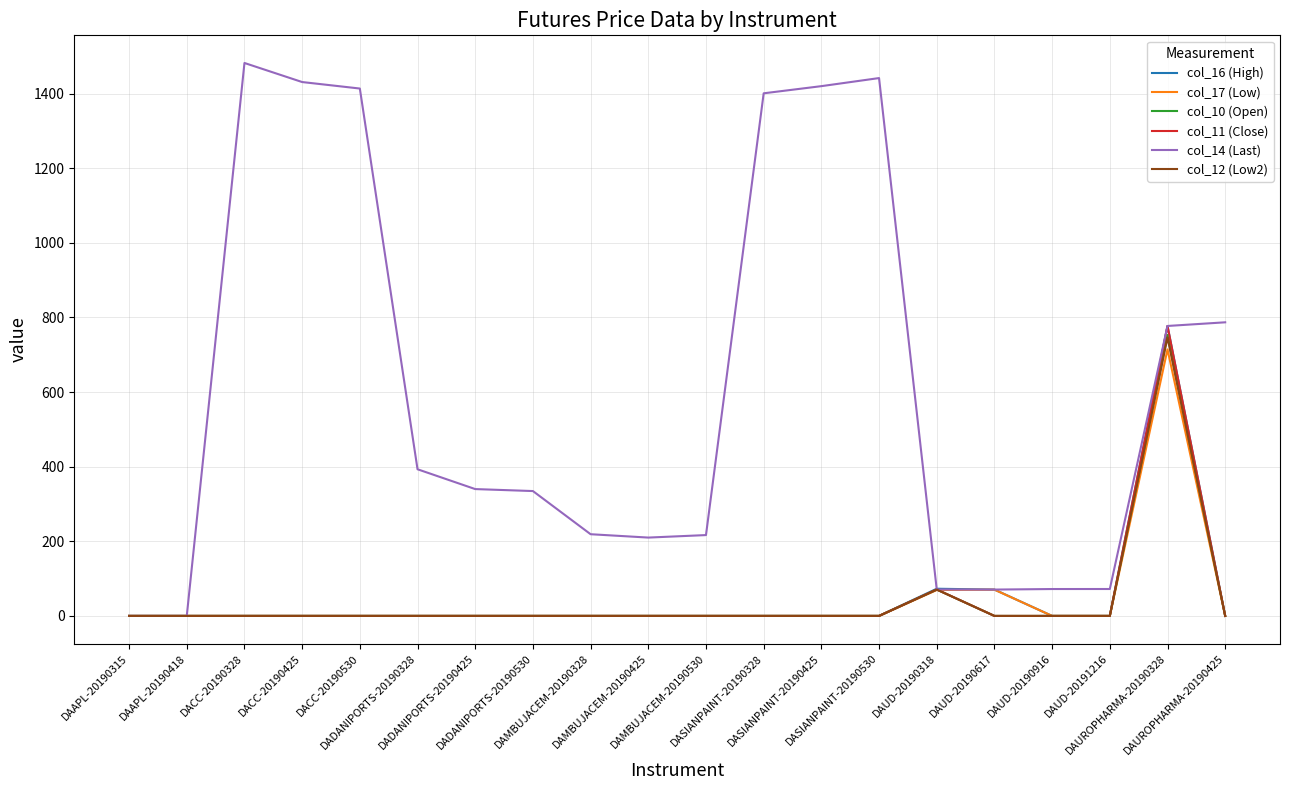

The col_17 (Low) series shows 408.6 at DAUD-20190916. True or false?

False